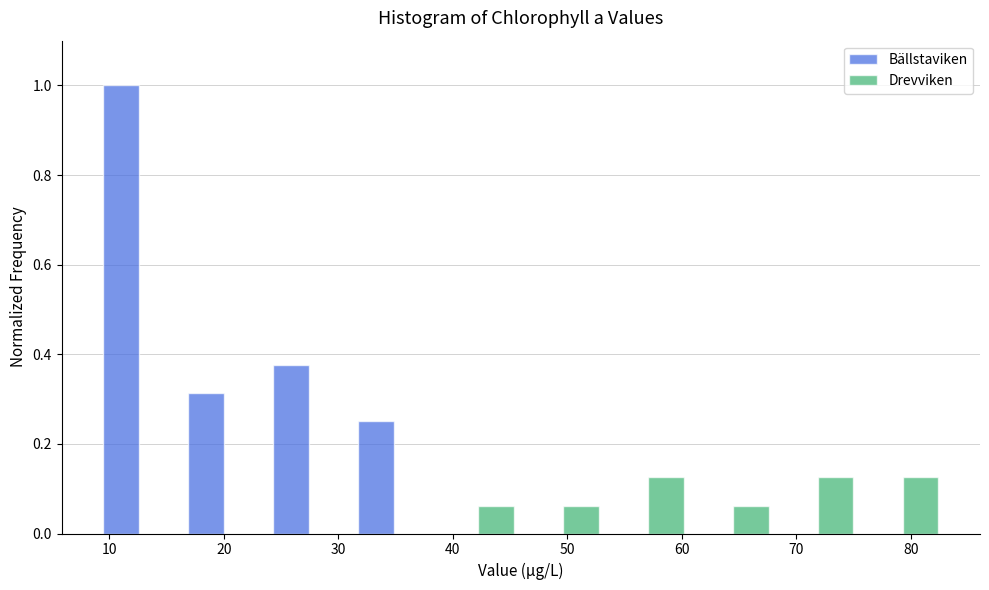

In the Bällstaviken series, which range on the x-axis has the tallest bar?

9 to 16